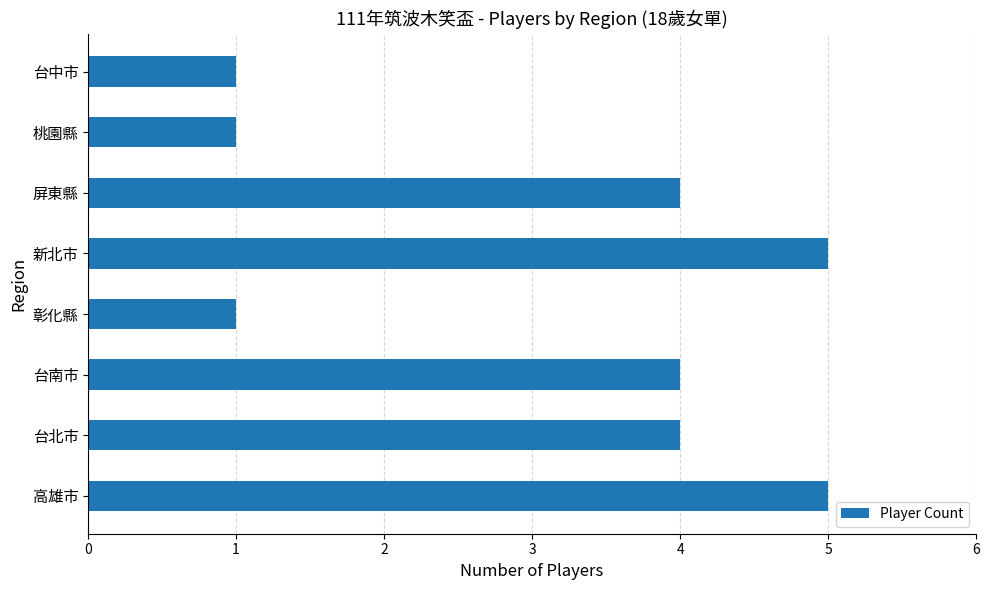

What is the difference between the values at 高雄市 and 桃園縣?

4